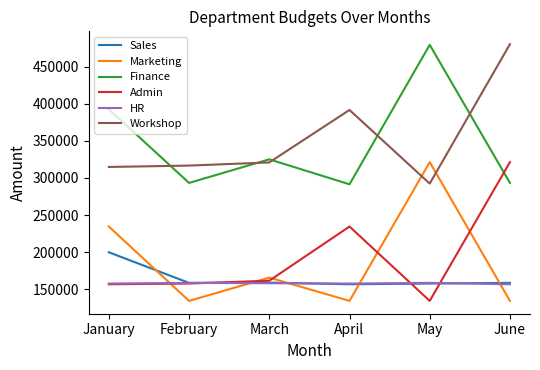

Which series changed the most between April and June?

Workshop